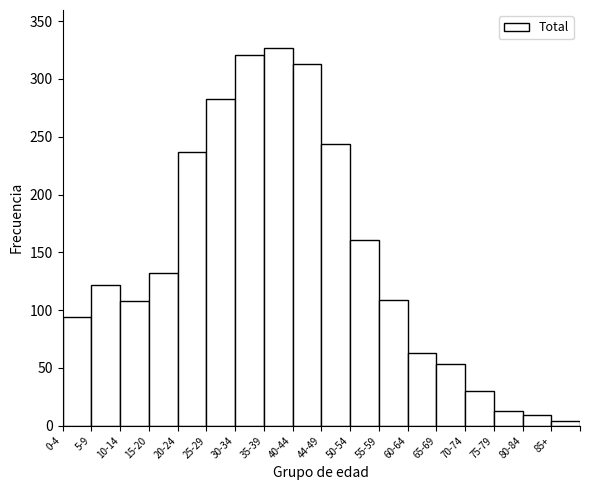

What is the label of the 8th bar from the right?

50-54